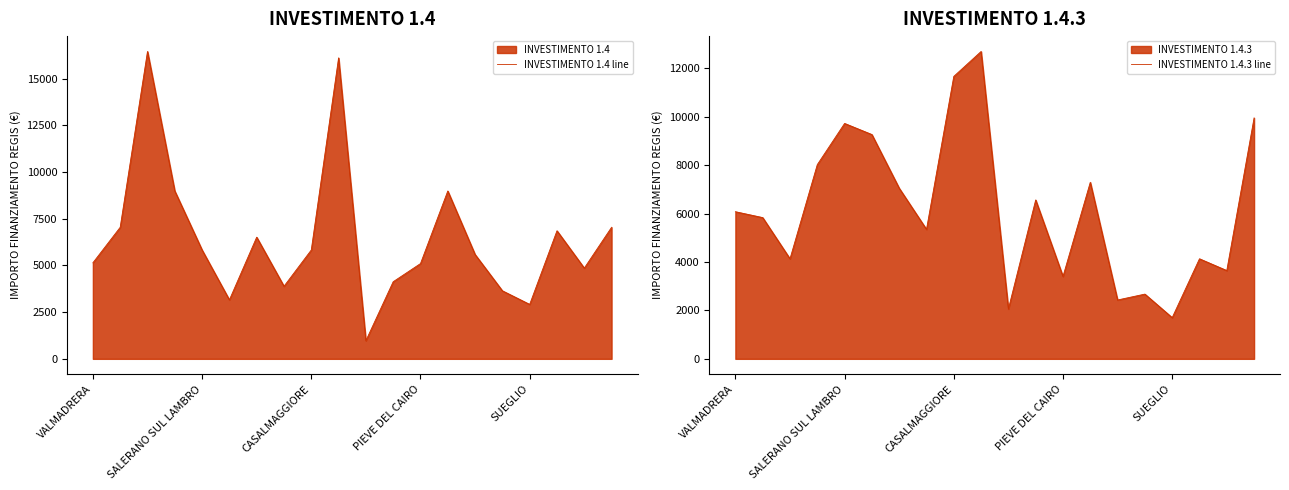

The INVESTIMENTO 1.4 line series shows 2916 at SUEGLIO. True or false?

True